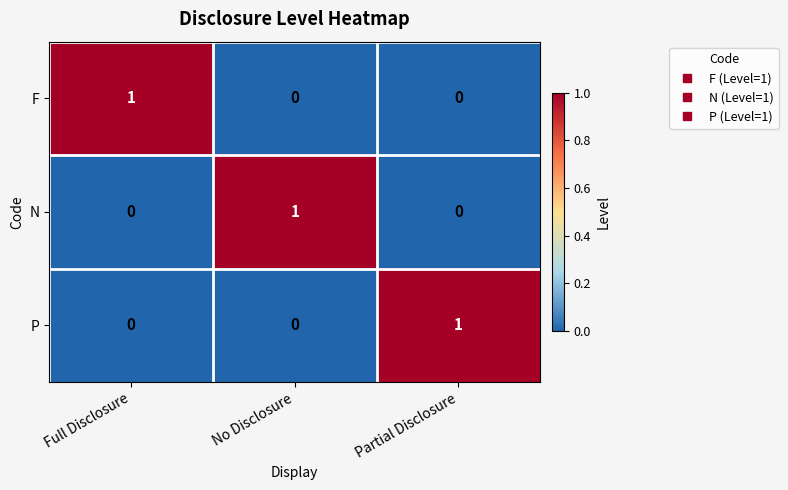

What is the total value across all series at Full Disclosure?

1